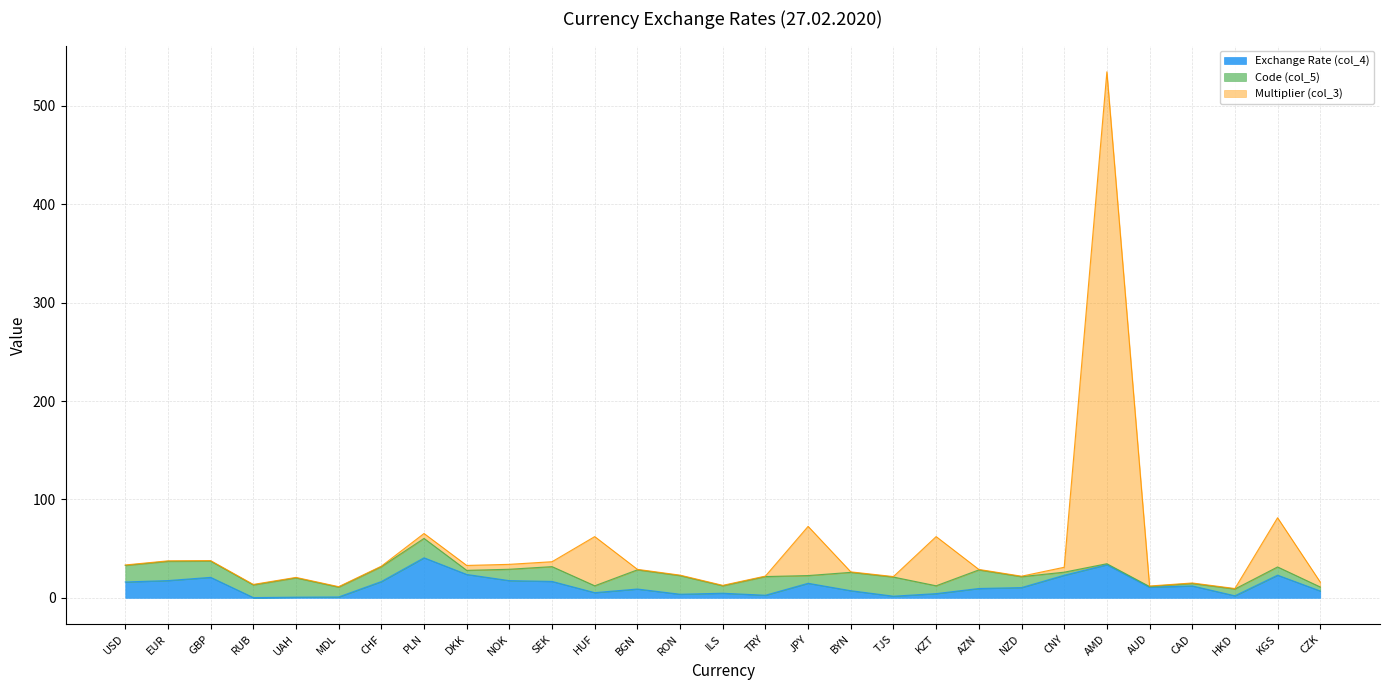

At which label is Multiplier (col_3) closest to 272?

KGS